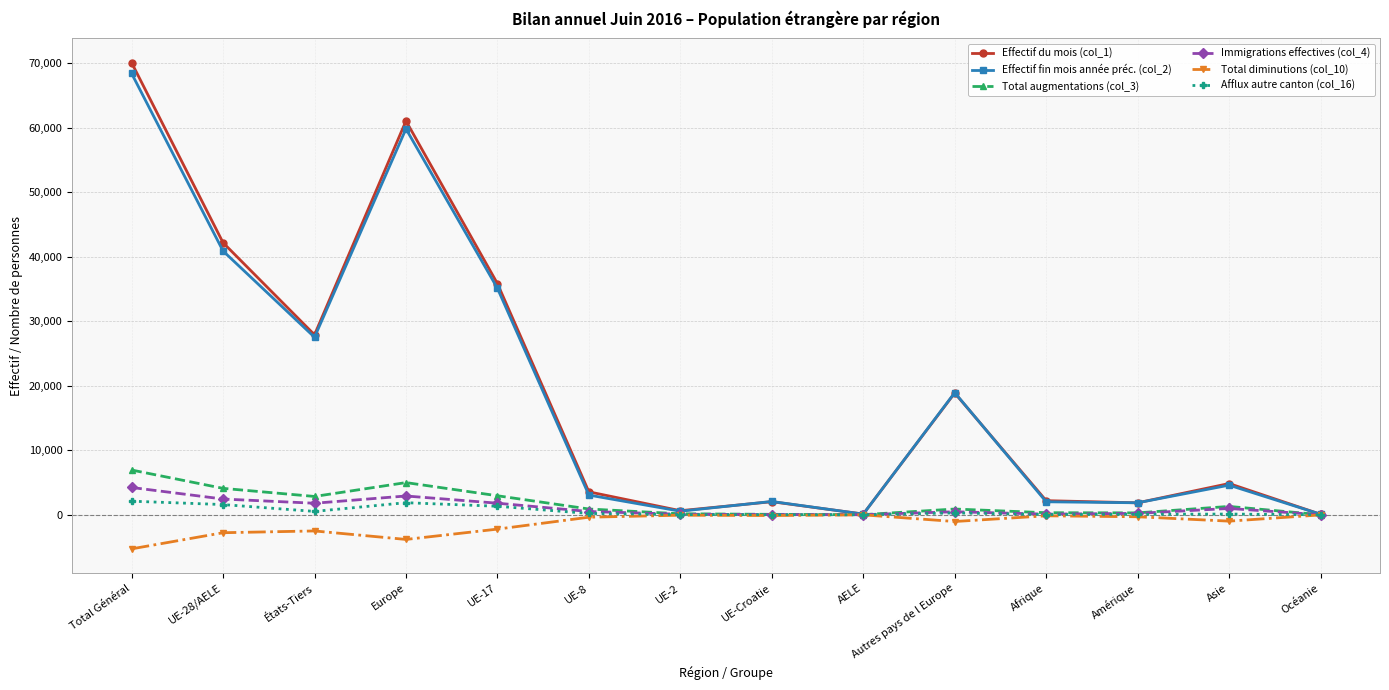

At how many categories does at least one series exceed 38056?

3